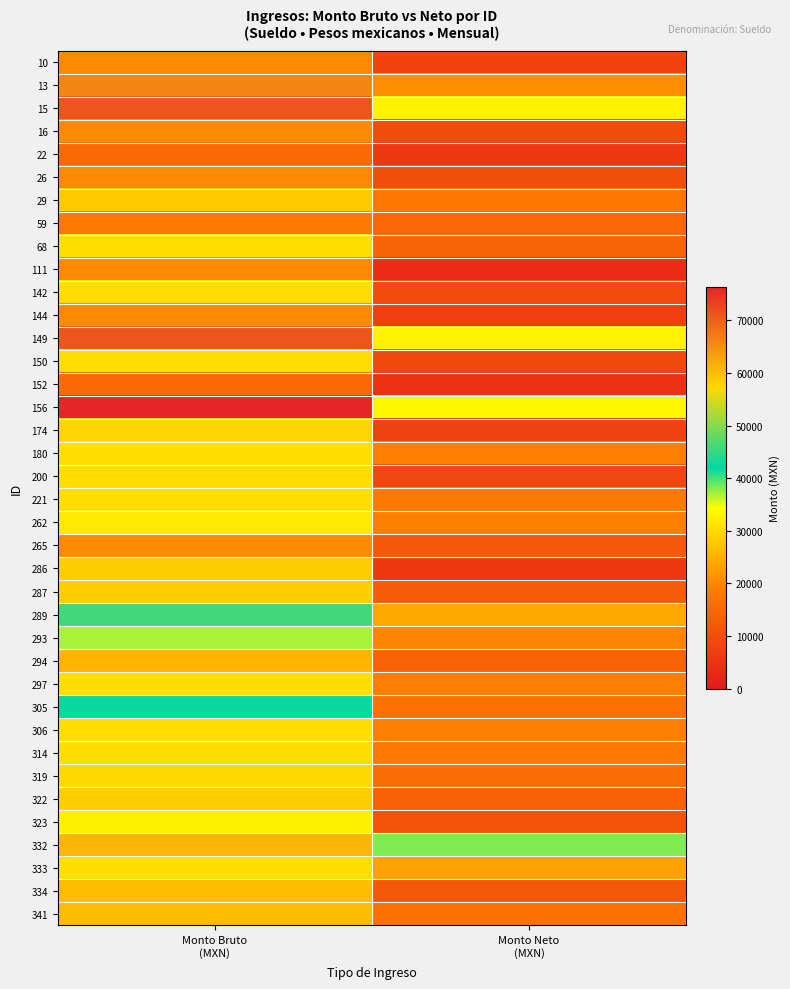

Reading left to right, list all the values displayed in this chart.

10: Monto Bruto
(MXN)=20346.7	Monto Neto
(MXN)=8009.5
13: Monto Bruto
(MXN)=66126.7	Monto Neto
(MXN)=20764.8
15: Monto Bruto
(MXN)=71213.3	Monto Neto
(MXN)=32864.1
16: Monto Bruto
(MXN)=20346.7	Monto Neto
(MXN)=9509.2
22: Monto Bruto
(MXN)=15260.0	Monto Neto
(MXN)=5812.2
26: Monto Bruto
(MXN)=20346.7	Monto Neto
(MXN)=9970.6
29: Monto Bruto
(MXN)=28000.0	Monto Neto
(MXN)=17646.0
59: Monto Bruto
(MXN)=18312.0	Monto Neto
(MXN)=14768.1
68: Monto Bruto
(MXN)=30520.0	Monto Neto
(MXN)=14192.5
111: Monto Bruto
(MXN)=20346.7	Monto Neto
(MXN)=3750.5
142: Monto Bruto
(MXN)=30520.0	Monto Neto
(MXN)=9518.5
144: Monto Bruto
(MXN)=20346.7	Monto Neto
(MXN)=7033.6
149: Monto Bruto
(MXN)=71213.3	Monto Neto
(MXN)=32864.1
150: Monto Bruto
(MXN)=30520.0	Monto Neto
(MXN)=8852.2
152: Monto Bruto
(MXN)=15260.0	Monto Neto
(MXN)=4581.8
156: Monto Bruto
(MXN)=76300.0	Monto Neto
(MXN)=33467.8
174: Monto Bruto
(MXN)=29278.9	Monto Neto
(MXN)=7880.2
180: Monto Bruto
(MXN)=30520.0	Monto Neto
(MXN)=18784.8
200: Monto Bruto
(MXN)=30520.0	Monto Neto
(MXN)=8609.2
221: Monto Bruto
(MXN)=30520.0	Monto Neto
(MXN)=18306.8
262: Monto Bruto
(MXN)=31878.1	Monto Neto
(MXN)=19069.9
265: Monto Bruto
(MXN)=20346.7	Monto Neto
(MXN)=12019.1
286: Monto Bruto
(MXN)=28544.3	Monto Neto
(MXN)=5986.3
287: Monto Bruto
(MXN)=28544.3	Monto Neto
(MXN)=12658.7
289: Monto Bruto
(MXN)=45780.0	Monto Neto
(MXN)=24046.7
293: Monto Bruto
(MXN)=36926.1	Monto Neto
(MXN)=19920.6
294: Monto Bruto
(MXN)=25433.3	Monto Neto
(MXN)=13967.0
297: Monto Bruto
(MXN)=30520.0	Monto Neto
(MXN)=18868.1
305: Monto Bruto
(MXN)=42578.5	Monto Neto
(MXN)=16601.9
306: Monto Bruto
(MXN)=30520.0	Monto Neto
(MXN)=18868.1
314: Monto Bruto
(MXN)=30520.0	Monto Neto
(MXN)=18022.5
319: Monto Bruto
(MXN)=30095.8	Monto Neto
(MXN)=15609.0
322: Monto Bruto
(MXN)=28544.3	Monto Neto
(MXN)=13614.7
323: Monto Bruto
(MXN)=32554.7	Monto Neto
(MXN)=10866.2
332: Monto Bruto
(MXN)=60788.0	Monto Neto
(MXN)=38087.7
333: Monto Bruto
(MXN)=30520.0	Monto Neto
(MXN)=23189.1
334: Monto Bruto
(MXN)=26450.7	Monto Neto
(MXN)=11856.3
341: Monto Bruto
(MXN)=26450.7	Monto Neto
(MXN)=16454.8